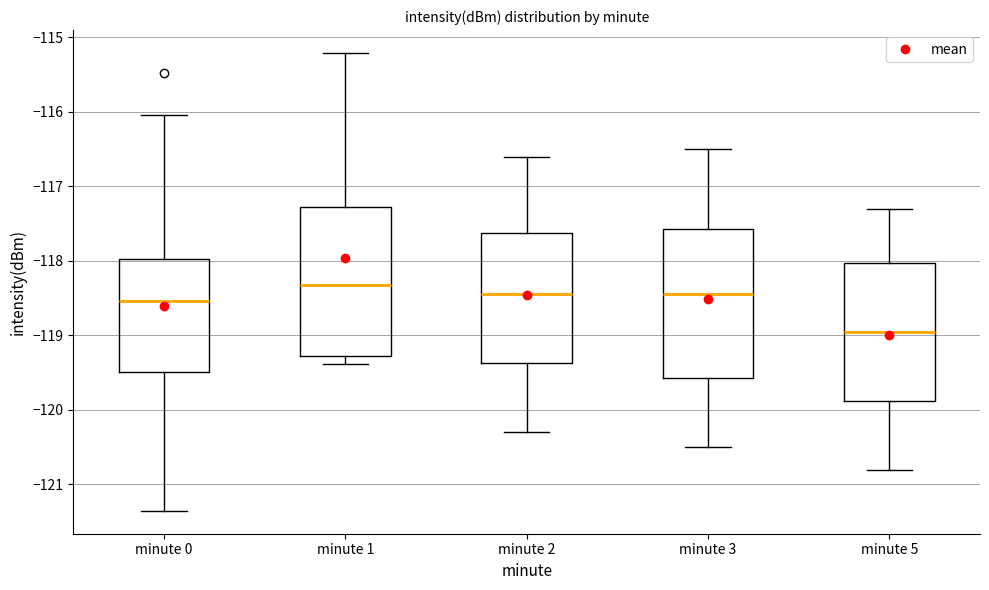

Reading left to right, read every box against the y-axis: the position of its median line, the range the box covers, and the ends of its whiskers. The values are not printed on the chart, so give them approximately, as read against the axis.

minute 0: median -118.5, box -119.5 to -118.0, whiskers -121.4 to -116.0
minute 1: median -118.3, box -119.3 to -117.3, whiskers -119.4 to -115.2
minute 2: median -118.4, box -119.4 to -117.6, whiskers -120.3 to -116.6
minute 3: median -118.4, box -119.6 to -117.6, whiskers -120.5 to -116.5
minute 5: median -118.9, box -119.9 to -118.0, whiskers -120.8 to -117.3